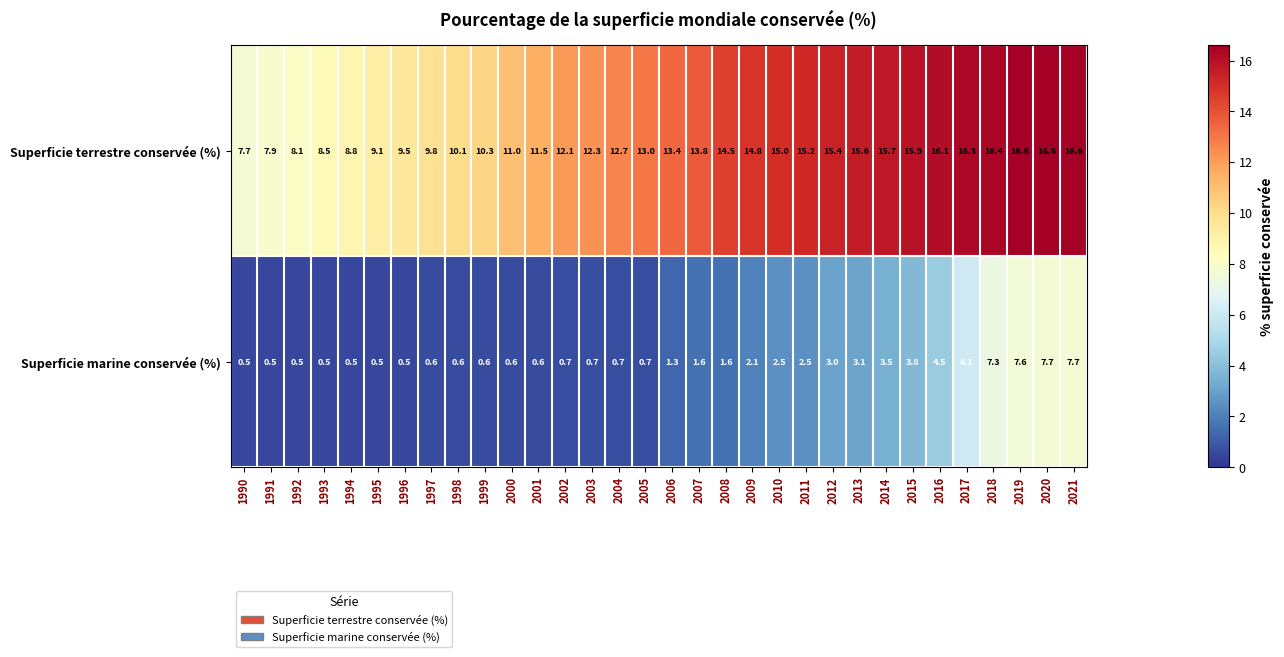

At which label does Superficie marine conservée (%) first exceed 1?

2006